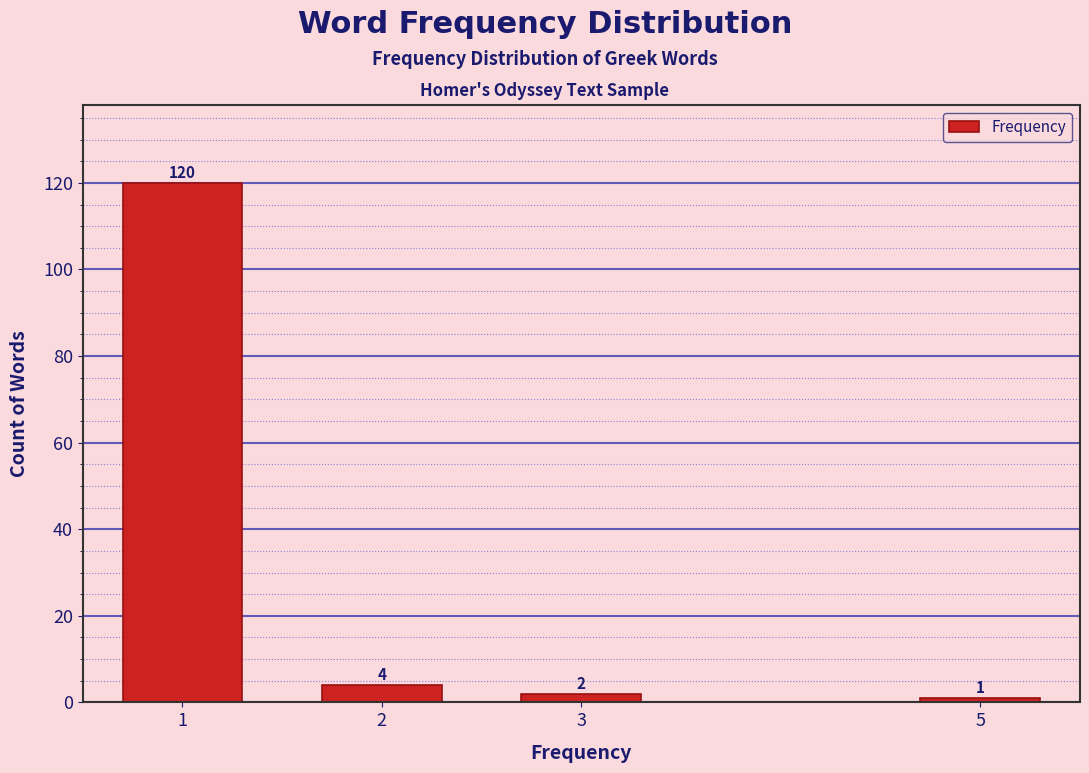

Reading right to left, list all the values displayed in this chart.

1	2	4	120